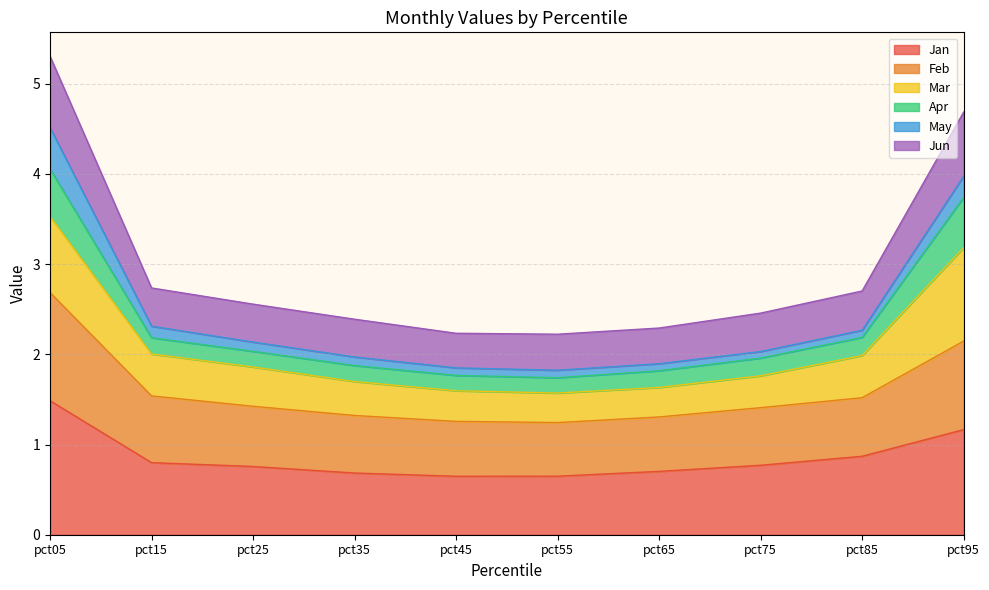

True or false: Jan has more than 1 points higher than both neighbors.

False